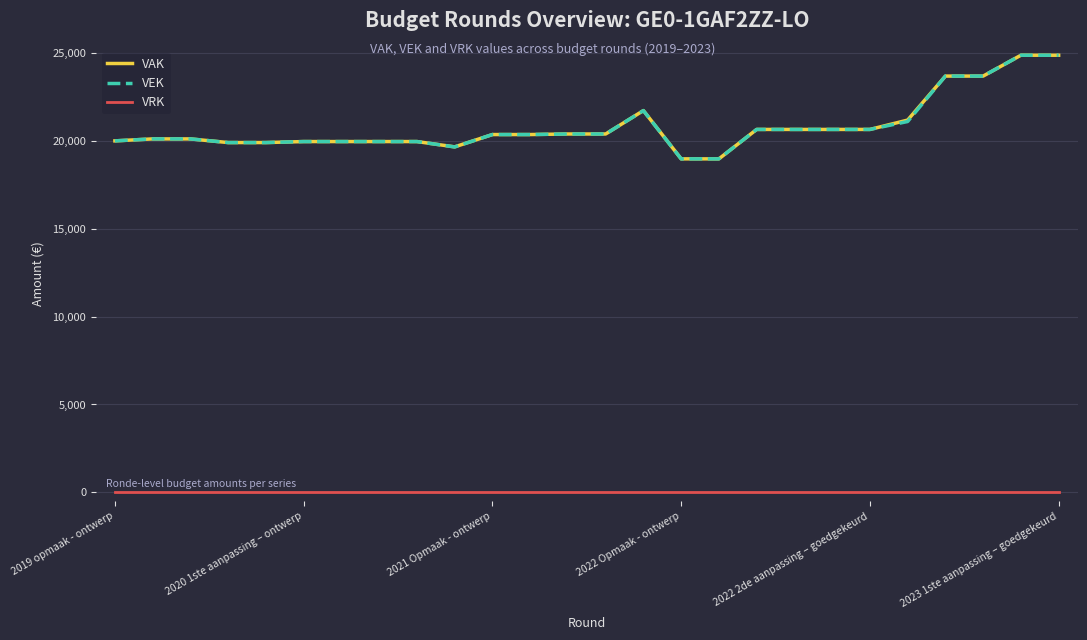

What is the lowest value of the VEK series?

18981